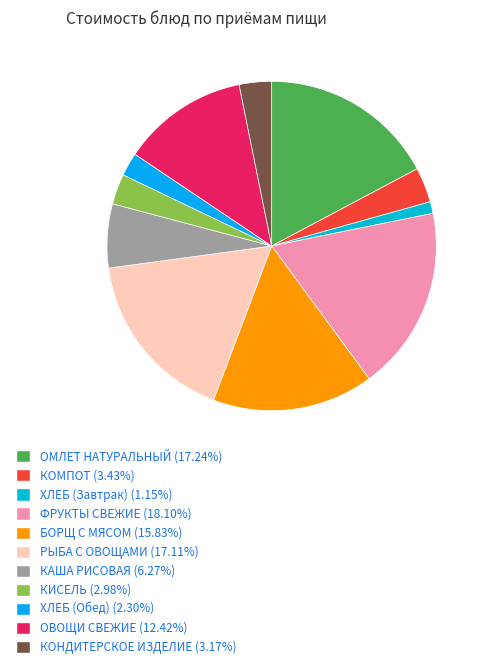

Does any single category account for the majority?

No